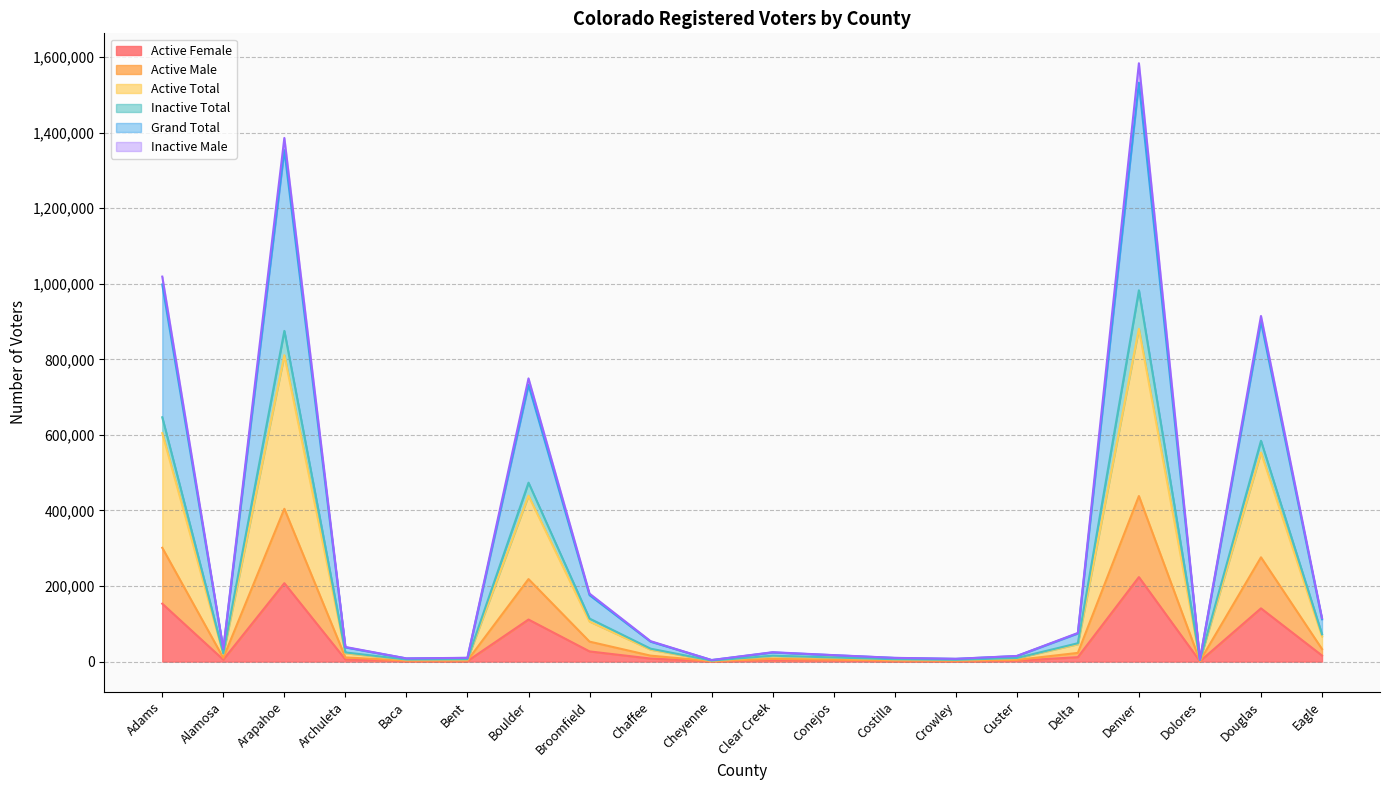

Which series has the widest spread of values?

Grand Total